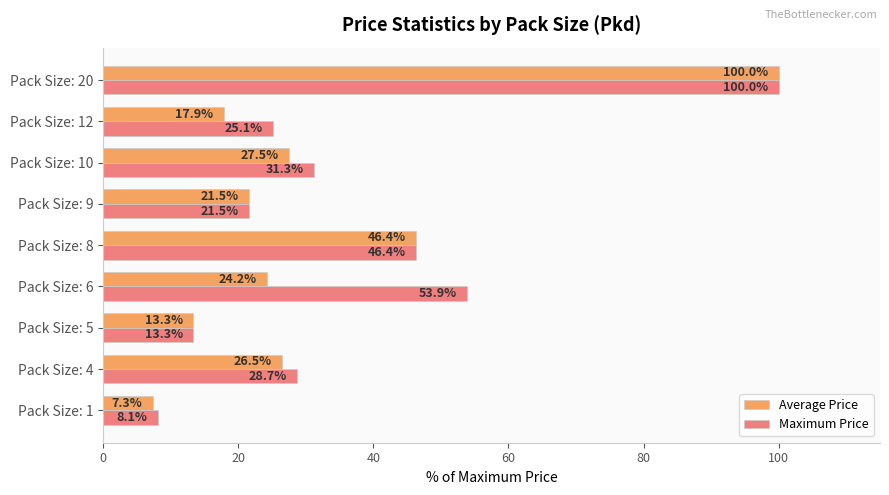

Rank the categories by Maximum Price value from highest to lowest.

Pack Size: 20, Pack Size: 6, Pack Size: 8, Pack Size: 10, Pack Size: 4, Pack Size: 12, Pack Size: 9, Pack Size: 5, Pack Size: 1